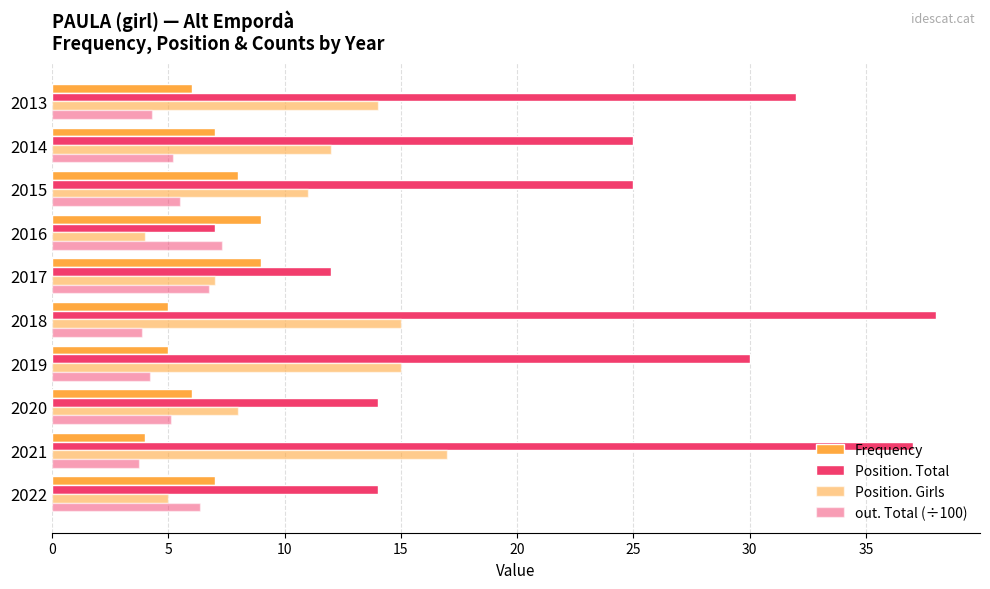

How many data points in Frequency are less than 7?

5